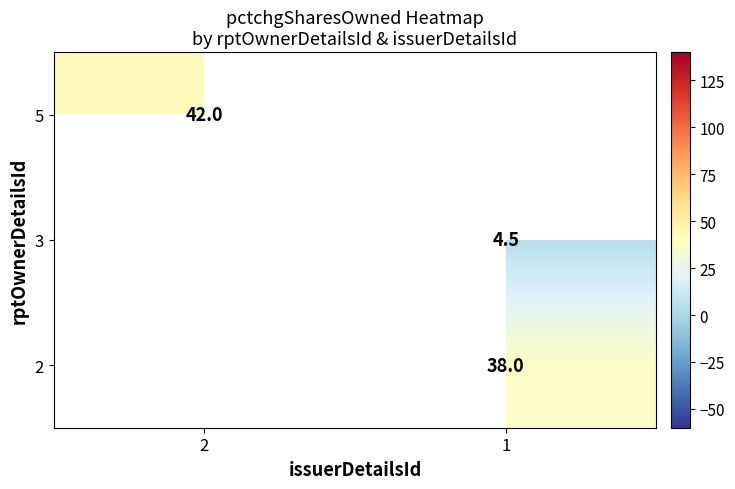

What is the greatest value displayed?

42.0